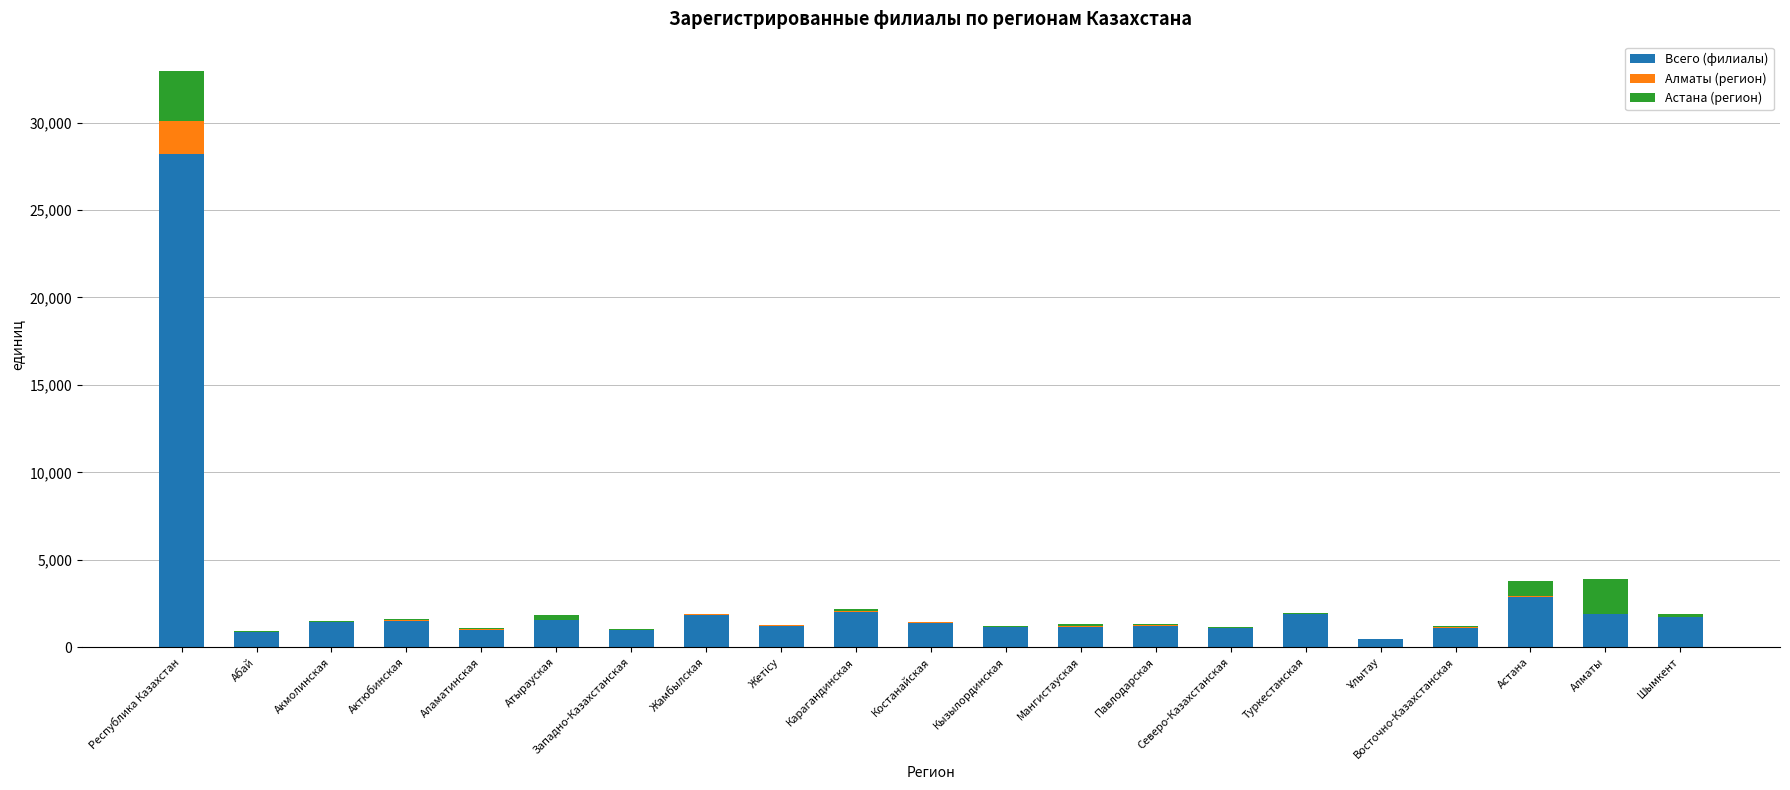

Does the chart contain stacked bars?

Yes